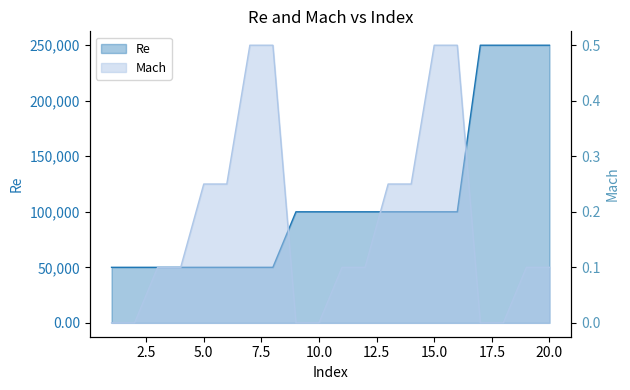

True or false: Mach and Re cross at least once.

False